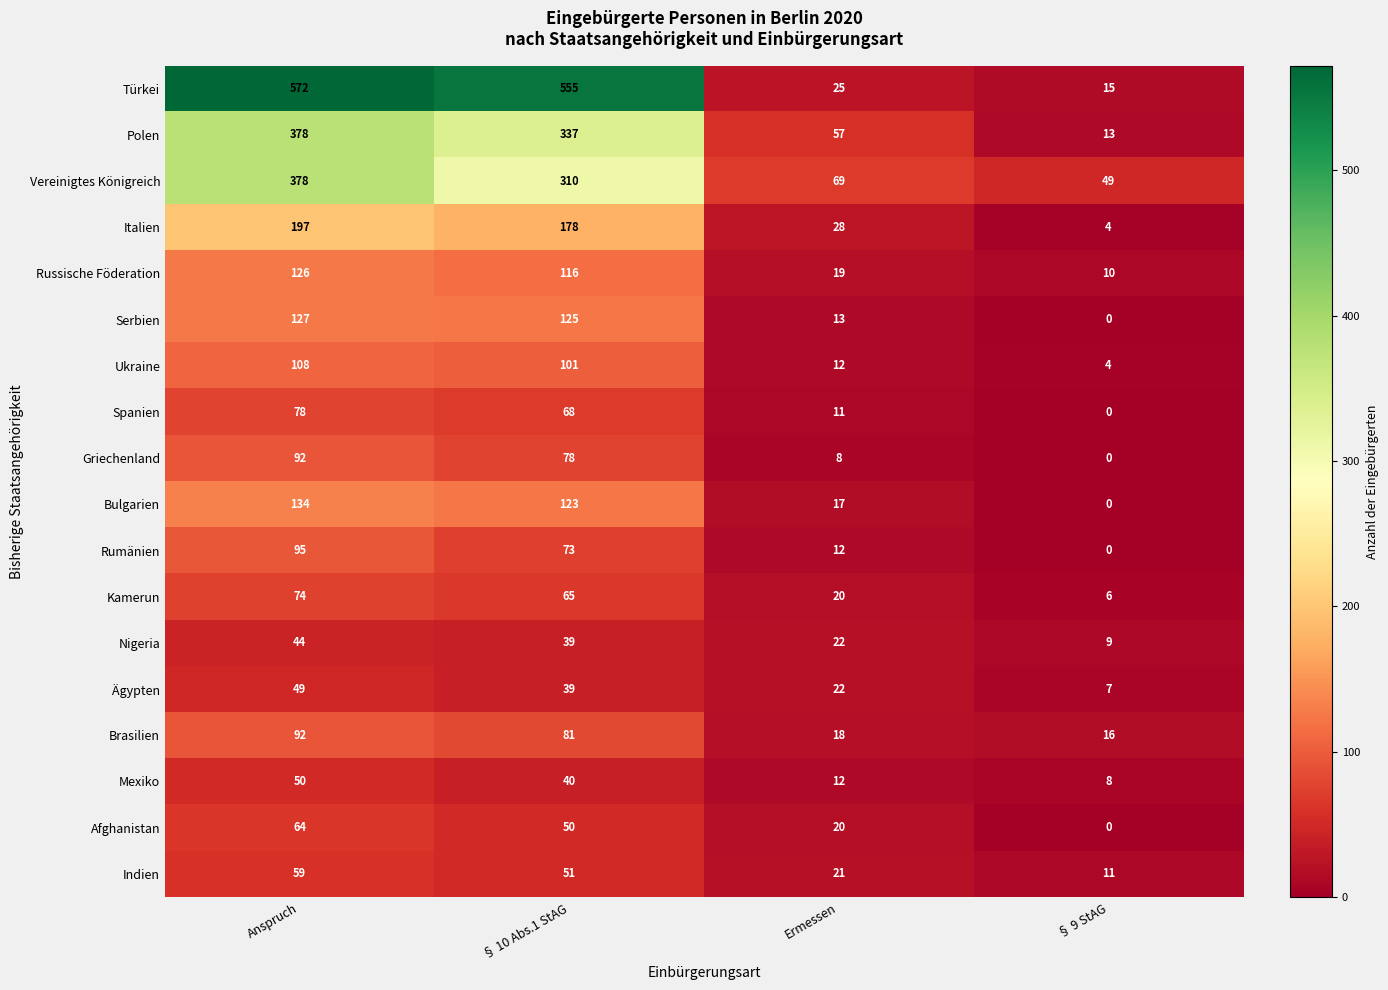

What is the highest value of the Brasilien series?

92